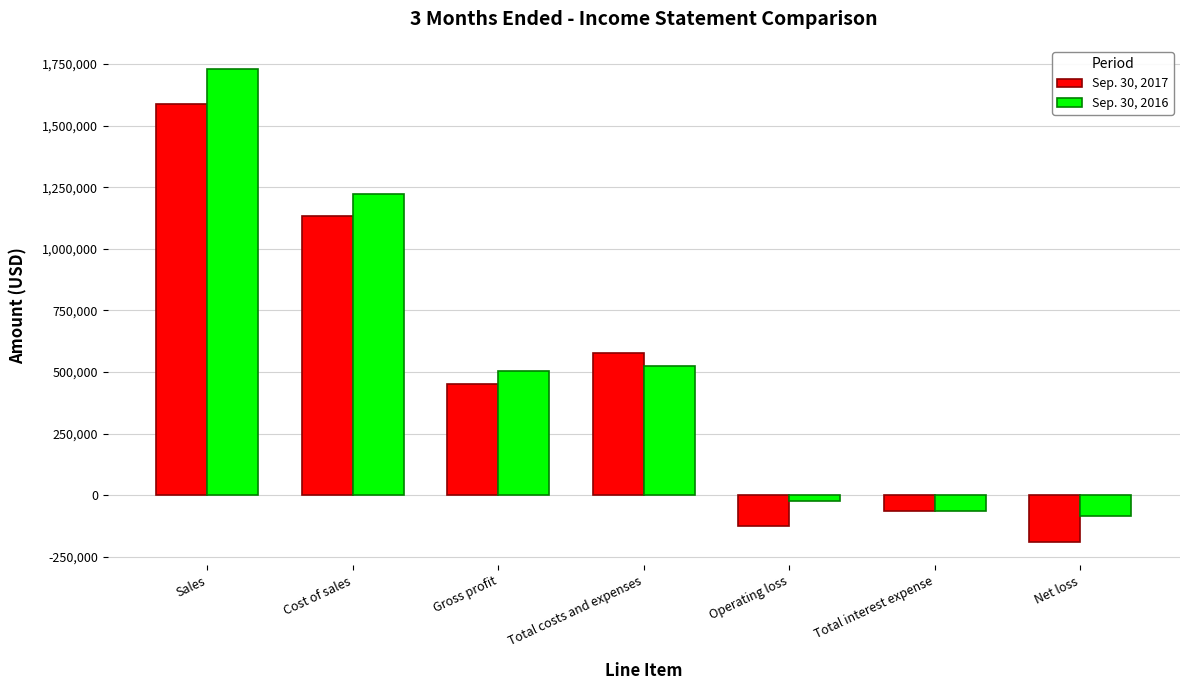

Which series has the largest total across all categories?

Sep. 30, 2016